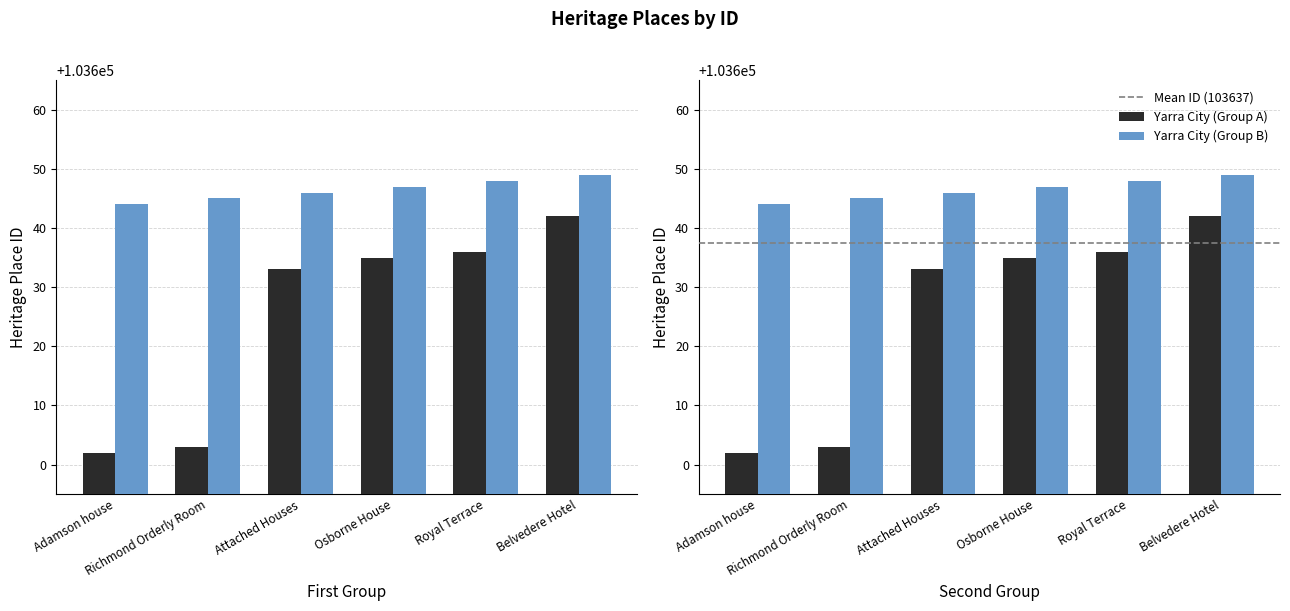

What is the minimum value shown in the chart?

103602